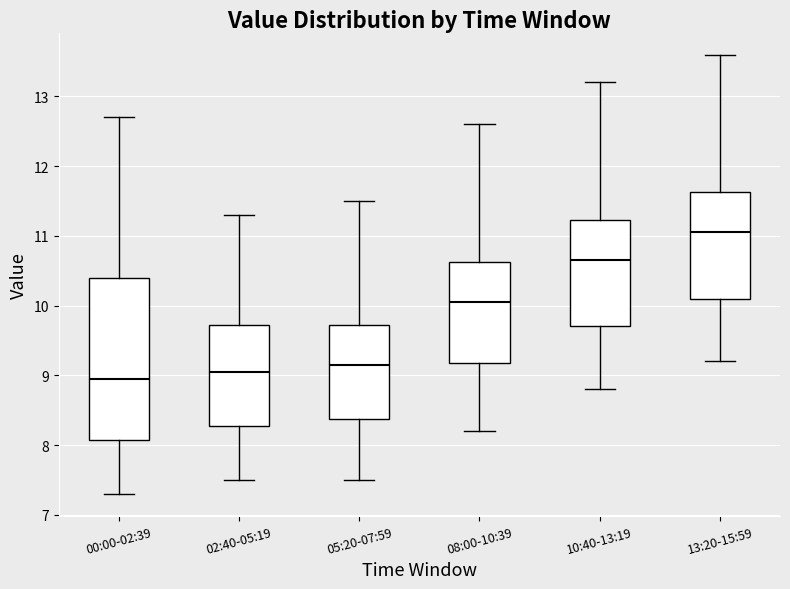

Reading left to right, transcribe this box plot: for each box, give where its median line is, the range the box spans, and where its two whiskers end, as read against the y-axis. The values are not printed on the chart, so give them approximately, as read against the axis.

00:00-02:39: median 9.0, box 8.1 to 10.4, whiskers 7.3 to 12.7
02:40-05:19: median 9.1, box 8.3 to 9.7, whiskers 7.5 to 11.3
05:20-07:59: median 9.2, box 8.4 to 9.7, whiskers 7.5 to 11.5
08:00-10:39: median 10.1, box 9.2 to 10.6, whiskers 8.2 to 12.6
10:40-13:19: median 10.7, box 9.7 to 11.2, whiskers 8.8 to 13.2
13:20-15:59: median 11.1, box 10.1 to 11.6, whiskers 9.2 to 13.6